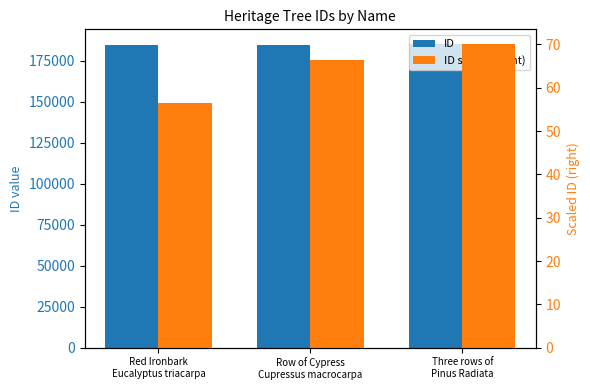

Reading right to left, transcribe all the data shown in this chart.

ID: Three rows of
Pinus Radiata=184820.0	Row of Cypress
Cupressus macrocarpa=184813.0	Red Ironbark
Eucalyptus triacarpa=184793.0
ID scaled (right): Three rows of
Pinus Radiata=70.0	Row of Cypress
Cupressus macrocarpa=66.5	Red Ironbark
Eucalyptus triacarpa=56.5